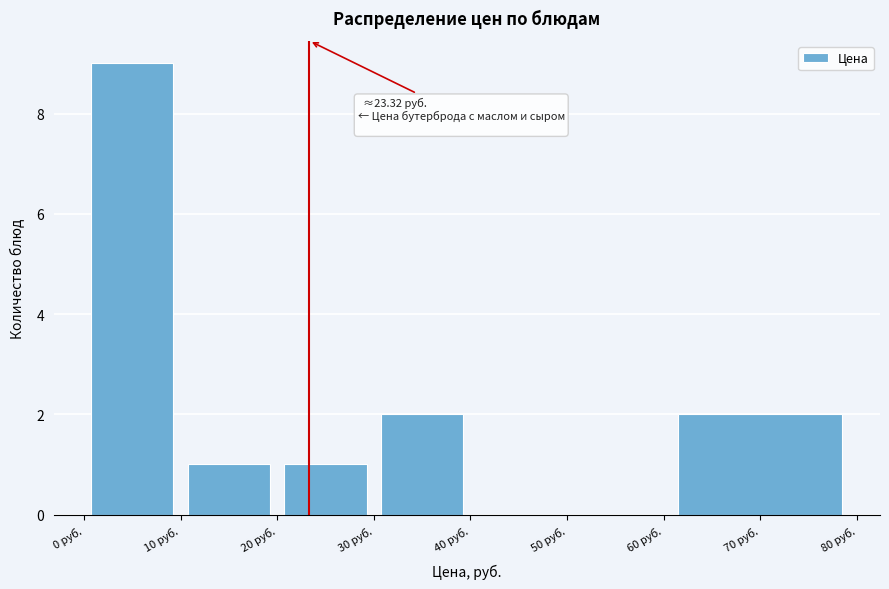

Which range on the x-axis has the tallest bar?

0 to 10